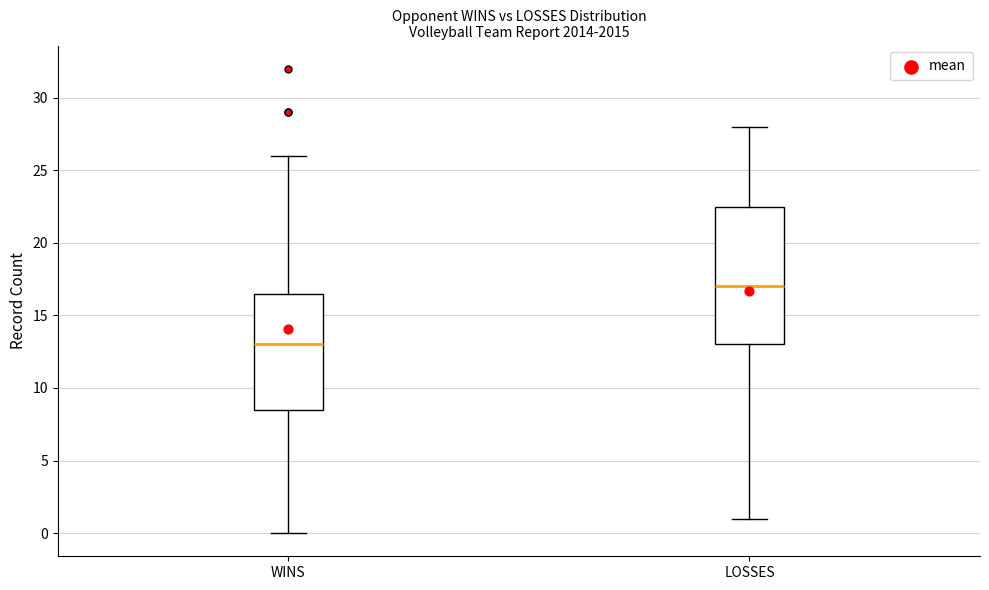

Where is the lower edge of the box for LOSSES on the y-axis? The values are not printed on the chart, so give them approximately, as read against the axis.

13.0